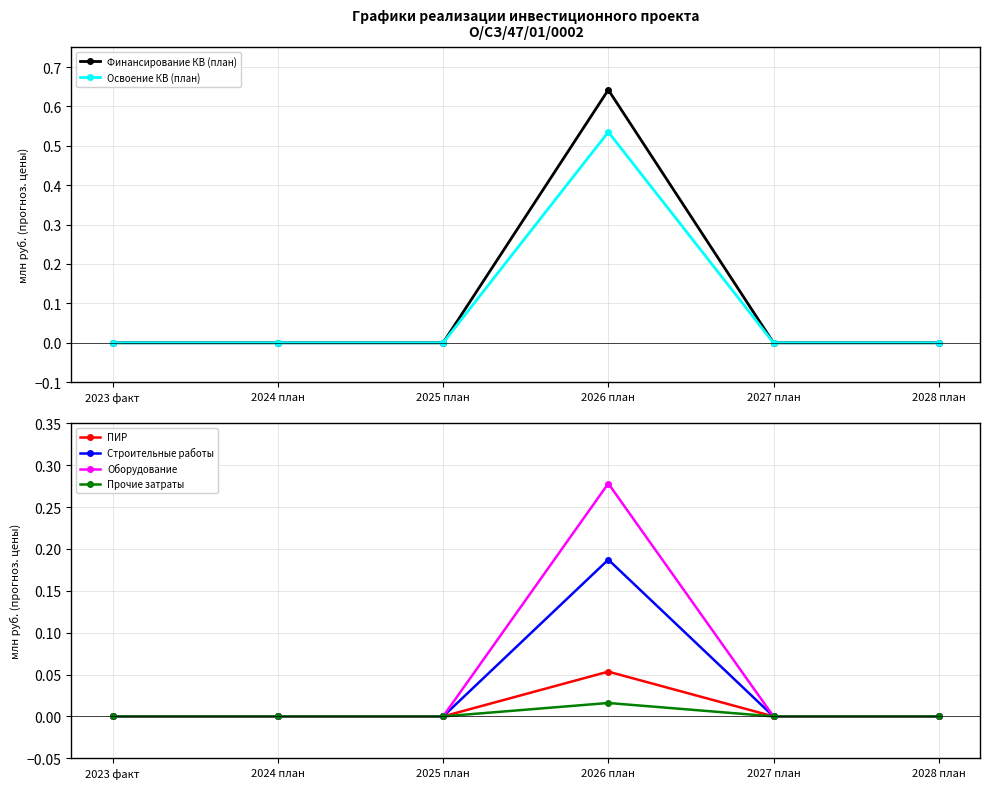

What is the spread (max minus min) of values at 2026 план?

0.6